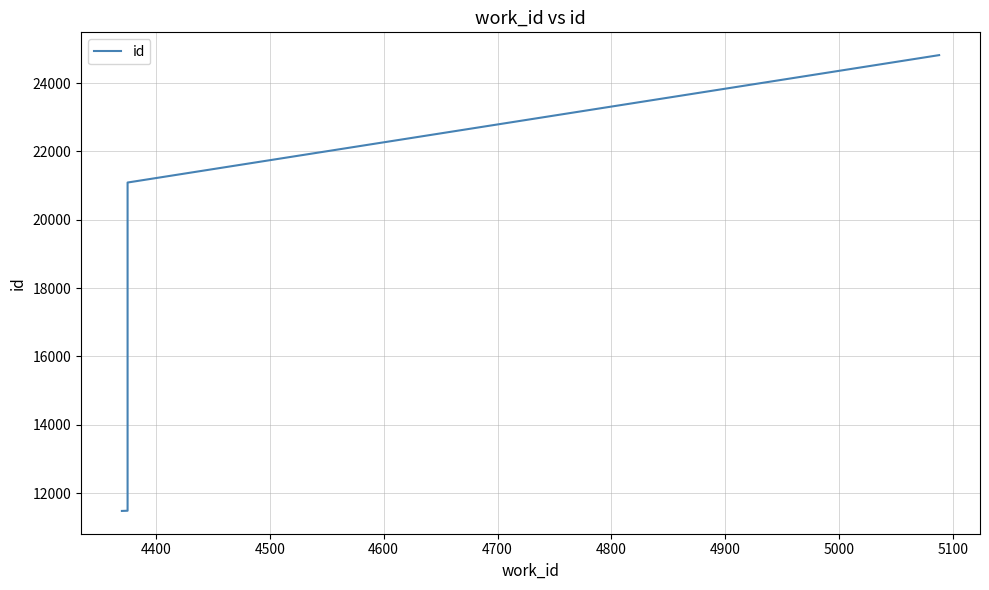

How many data points does each series have?

4